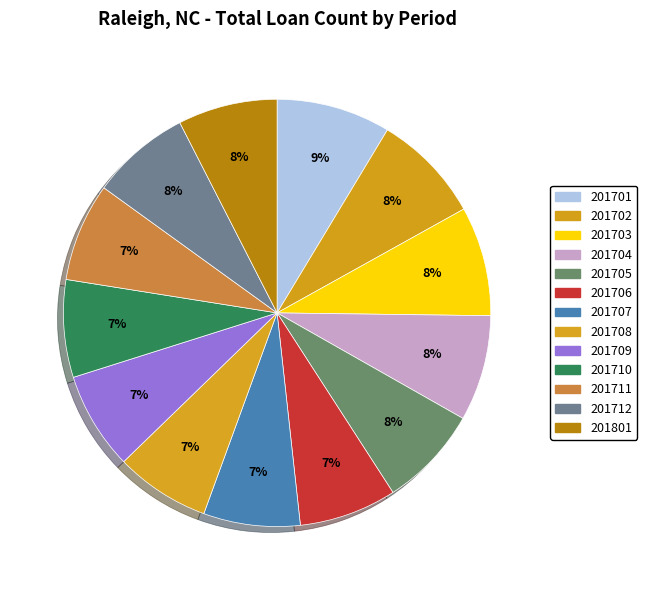

How many slices are in this pie chart?

13